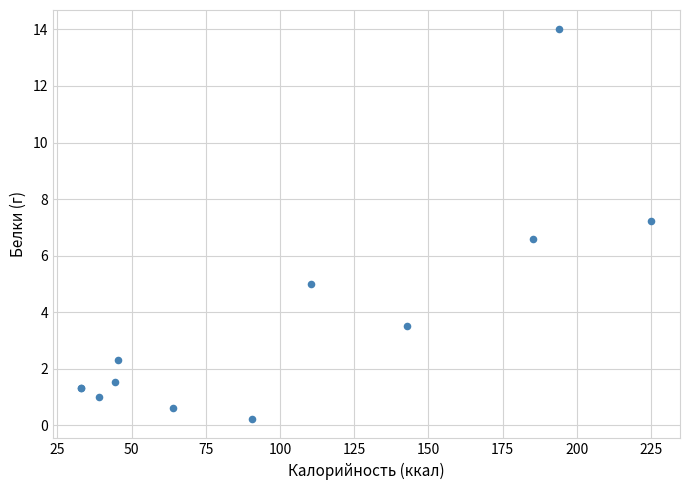

What Y value in the scatter plot is closest to 7?

7.2